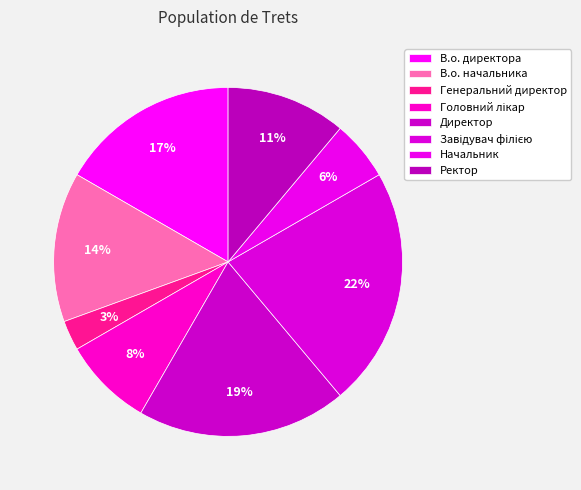

Count the number of slices in the pie.

8